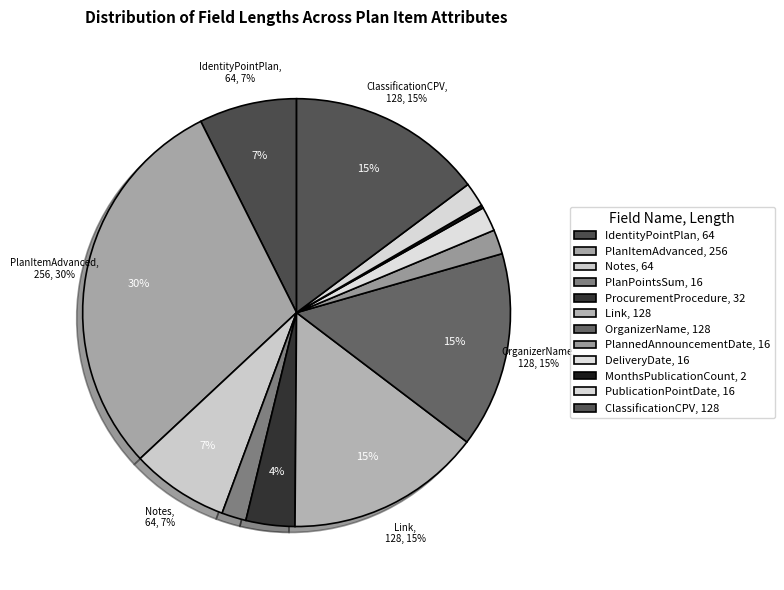

How many slices are in this pie chart?

12